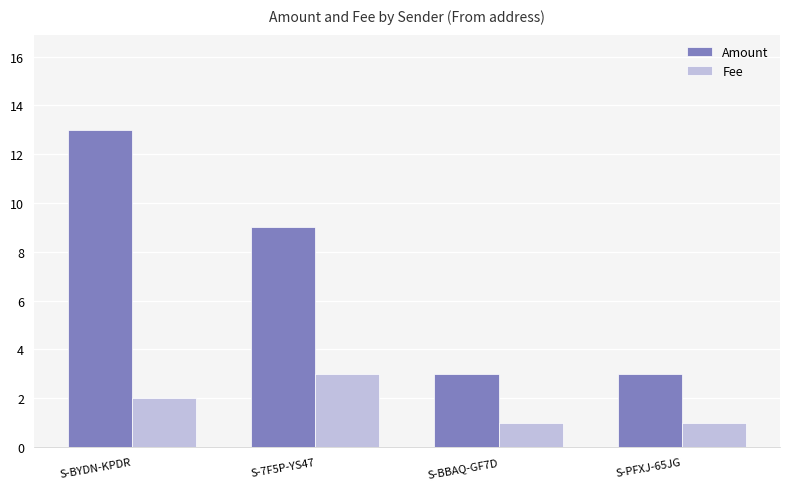

How many Fee values are between 1 and 3?

4